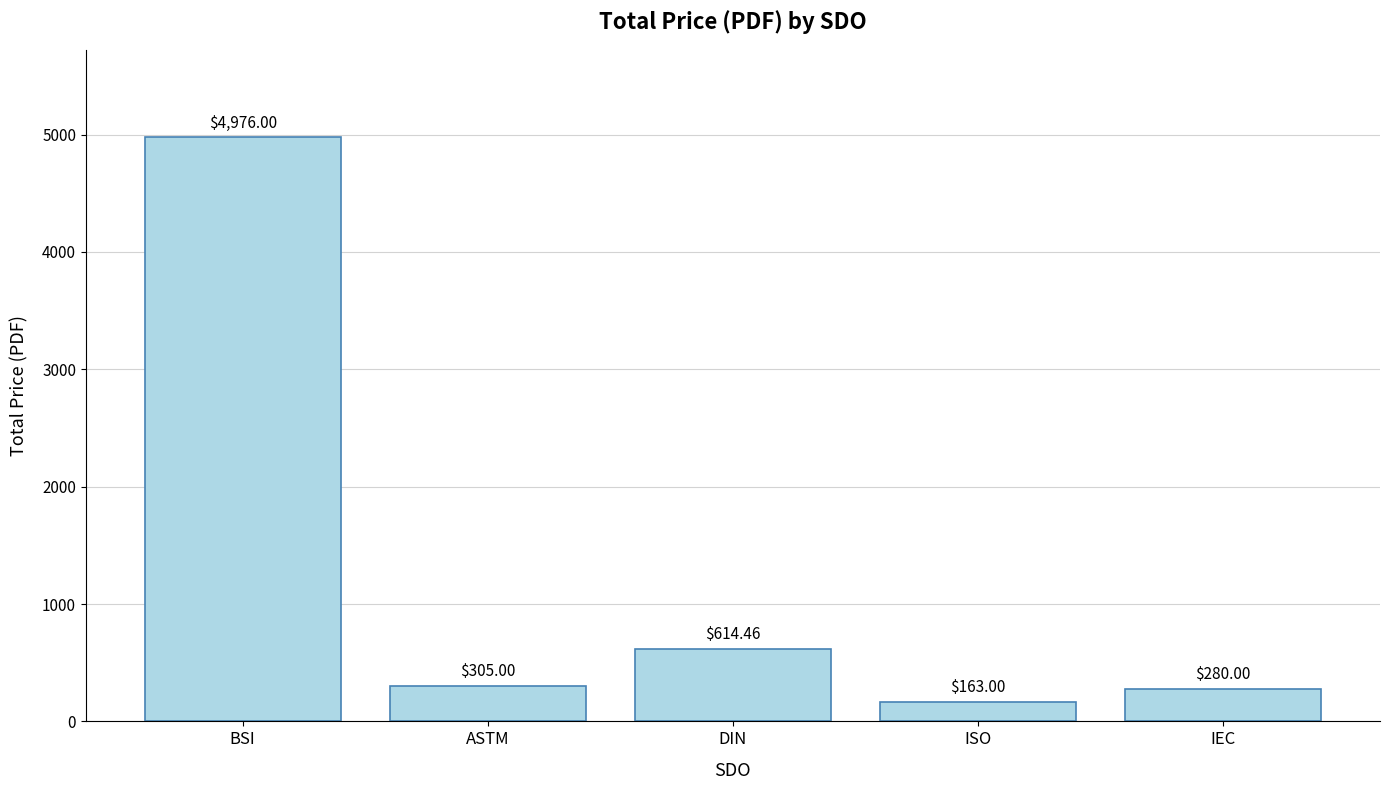

Are the bars horizontal?

No